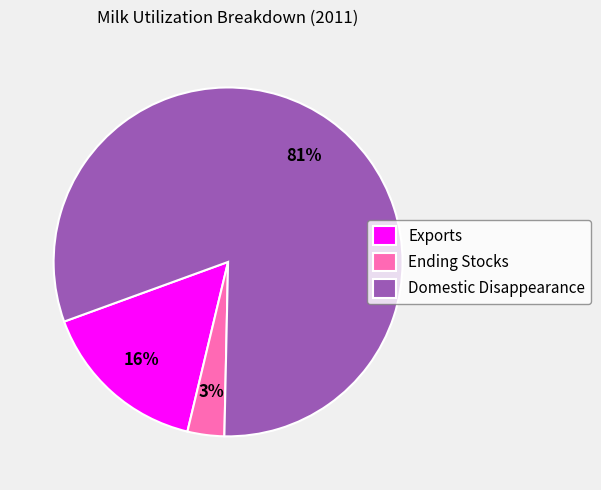

To the nearest percent, what portion does Exports represent?

16%